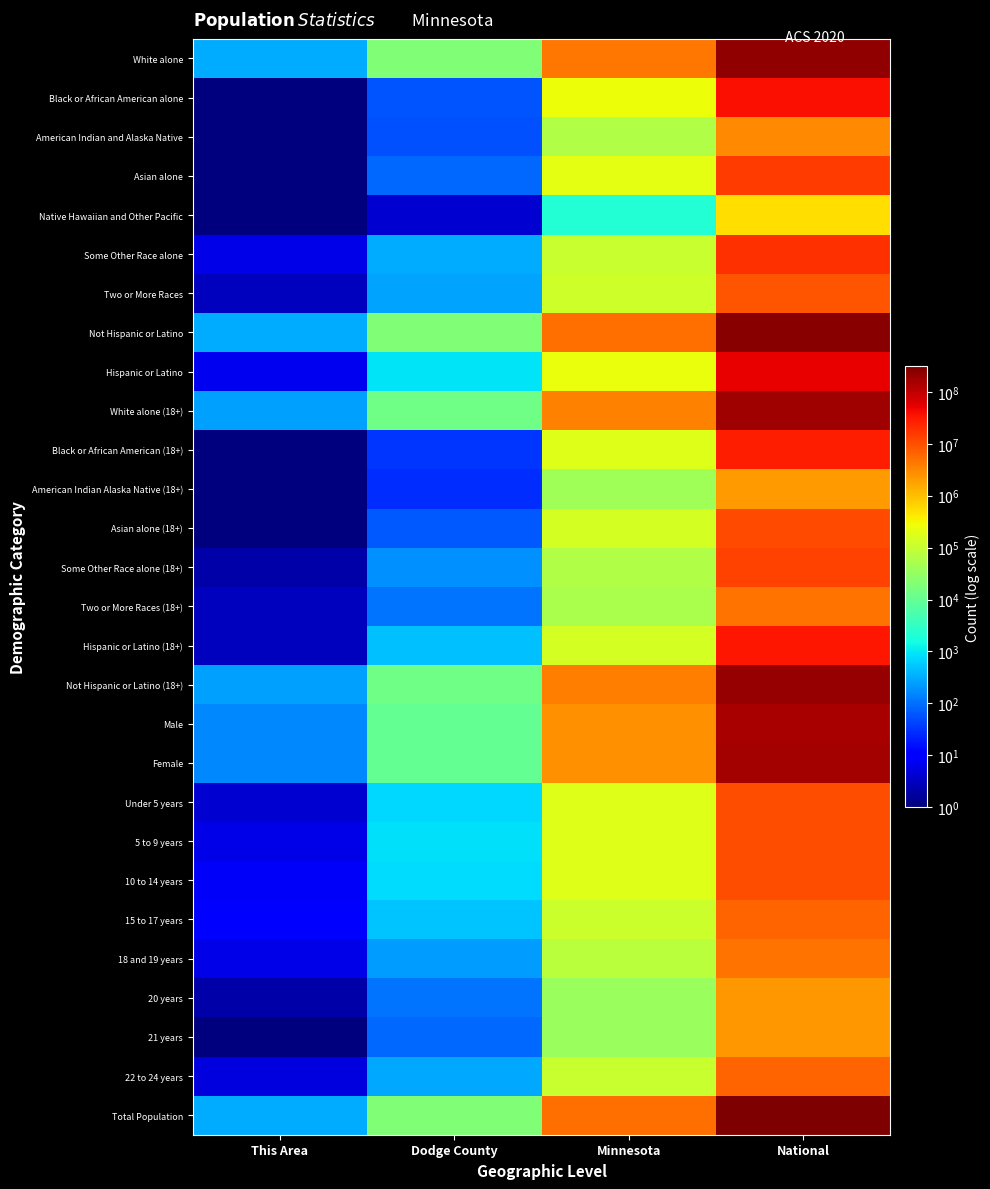

Reading left to right, list all the values displayed in this chart.

White alone: This Area=310.0	Dodge County=19294.0	Minnesota=4524062.0	National=223553265.0
Black or African American alone: This Area=0.1	Dodge County=60.0	Minnesota=274412.0	National=38929319.0
American Indian and Alaska Native: This Area=0.1	Dodge County=54.0	Minnesota=60916.0	National=2932248.0
Asian alone: This Area=0.1	Dodge County=90.0	Minnesota=214234.0	National=14674252.0
Native Hawaiian and Other Pacific: This Area=0.1	Dodge County=4.0	Minnesota=2156.0	National=540013.0
Some Other Race alone: This Area=6.0	Dodge County=312.0	Minnesota=103000.0	National=19107368.0
Two or More Races: This Area=3.0	Dodge County=273.0	Minnesota=125145.0	National=9009073.0
Not Hispanic or Latino: This Area=312.0	Dodge County=19172.0	Minnesota=5053667.0	National=258267944.0
Hispanic or Latino: This Area=7.0	Dodge County=915.0	Minnesota=250258.0	National=50477594.0
White alone (18+): This Area=253.0	Dodge County=13837.0	Minnesota=3534151.0	National=175134916.0
Black or African American (18+): This Area=0.1	Dodge County=33.0	Minnesota=177707.0	National=28088003.0
American Indian Alaska Native (18+): This Area=0.1	Dodge County=27.0	Minnesota=40846.0	National=2043876.0
Asian alone (18+): This Area=0.1	Dodge County=62.0	Minnesota=146776.0	National=11422616.0
Some Other Race alone (18+): This Area=2.0	Dodge County=193.0	Minnesota=64188.0	National=12651574.0
Two or More Races (18+): This Area=3.0	Dodge County=107.0	Minnesota=54684.0	National=4840677.0
Hispanic or Latino (18+): This Area=3.0	Dodge County=469.0	Minnesota=148836.0	National=33346703.0
Not Hispanic or Latino (18+): This Area=255.0	Dodge County=13794.0	Minnesota=3871026.0	National=201217368.0
Male: This Area=164.0	Dodge County=10039.0	Minnesota=2632132.0	National=151781326.0
Female: This Area=155.0	Dodge County=10048.0	Minnesota=2671793.0	National=156964212.0
Under 5 years: This Area=4.0	Dodge County=751.0	Minnesota=181342.0	National=10319427.0
5 to 9 years: This Area=6.0	Dodge County=833.0	Minnesota=181614.0	National=10389638.0
10 to 14 years: This Area=8.0	Dodge County=823.0	Minnesota=180356.0	National=10579862.0
15 to 17 years: This Area=10.0	Dodge County=521.0	Minnesota=113281.0	National=6656209.0
18 and 19 years: This Area=6.0	Dodge County=241.0	Minnesota=75313.0	National=4647457.0
20 years: This Area=2.0	Dodge County=110.0	Minnesota=37231.0	National=2308319.0
21 years: This Area=1.0	Dodge County=86.0	Minnesota=35730.0	National=2223198.0
22 to 24 years: This Area=5.0	Dodge County=286.0	Minnesota=107764.0	National=6482659.0
Total Population: This Area=319.0	Dodge County=20087.0	Minnesota=5303925.0	National=308745538.0